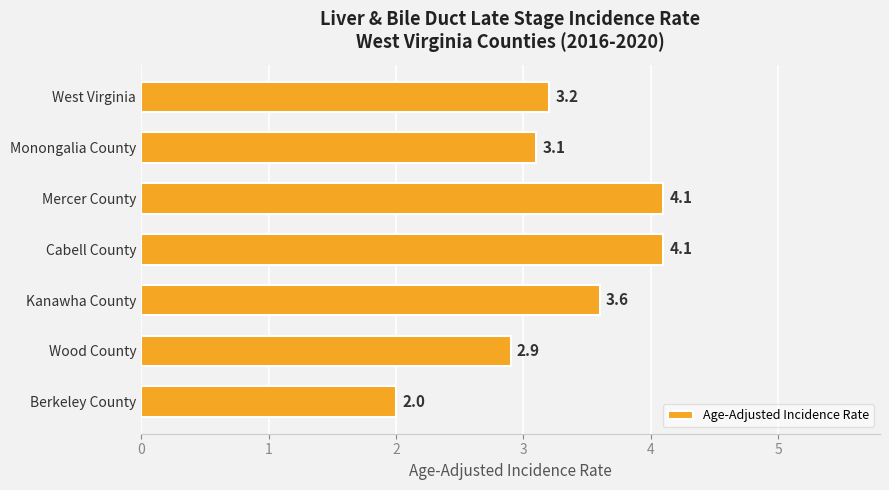

What is the value of the 6th bar from the top?

2.9